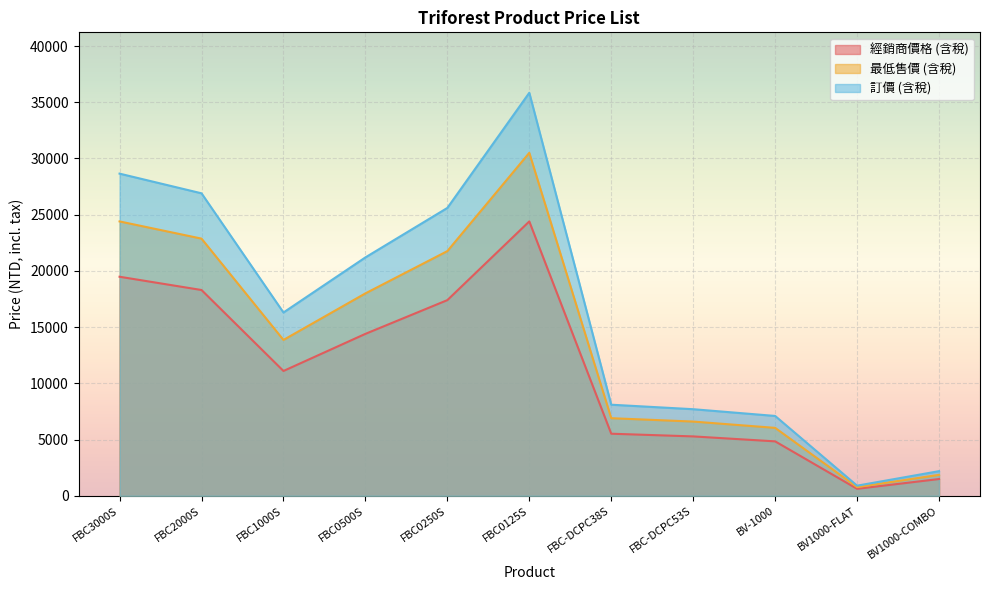

Is it true that 訂價 (含稅) equals 21200 at FBC0500S?

True